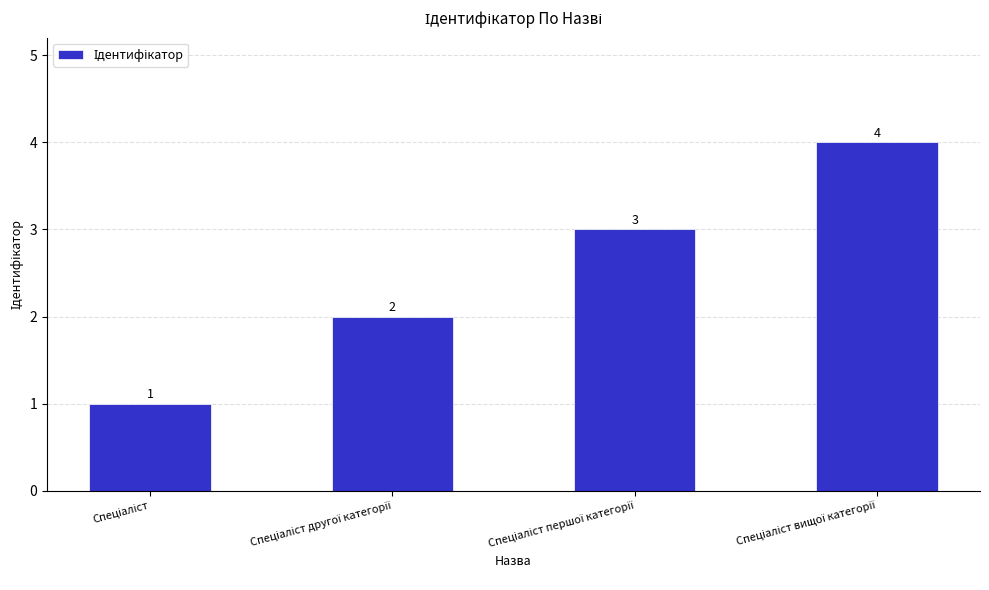

What is the value of the 1st bar from the left?

1